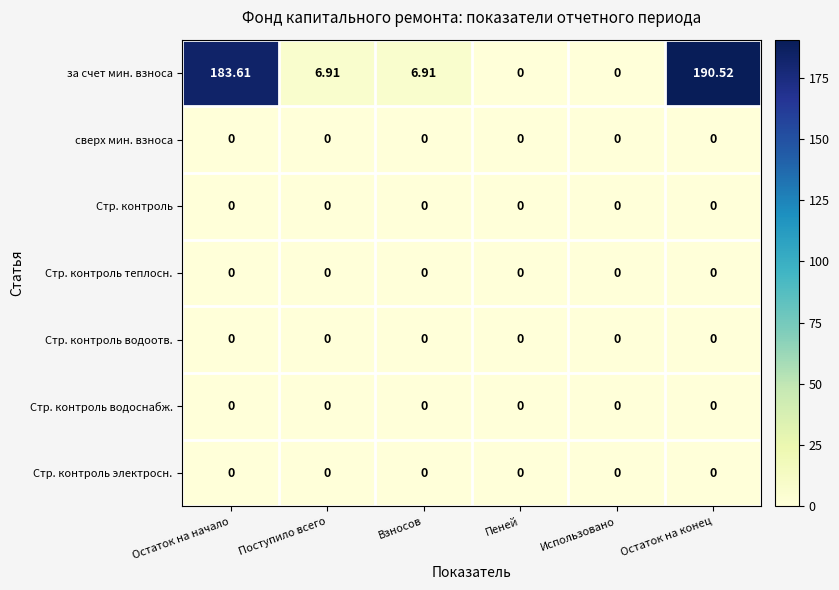

Which series has the largest total across all categories?

за счет мин. взноса